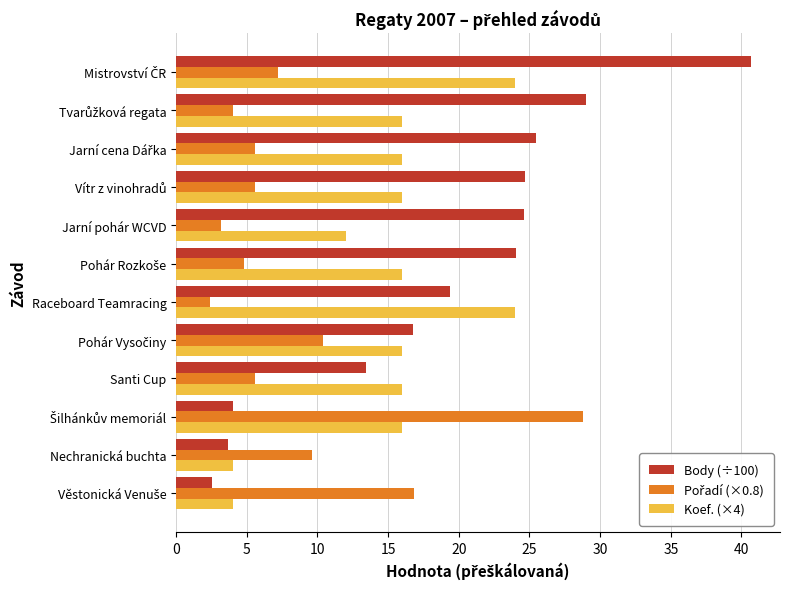

Read the Body (÷100) value at Raceboard Teamracing.

19.4